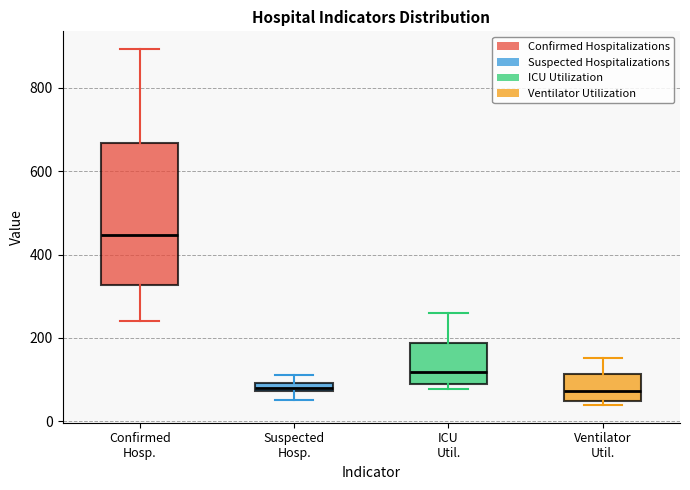

Which box is the tallest, from its lower edge to its upper edge?

Confirmed Hosp.